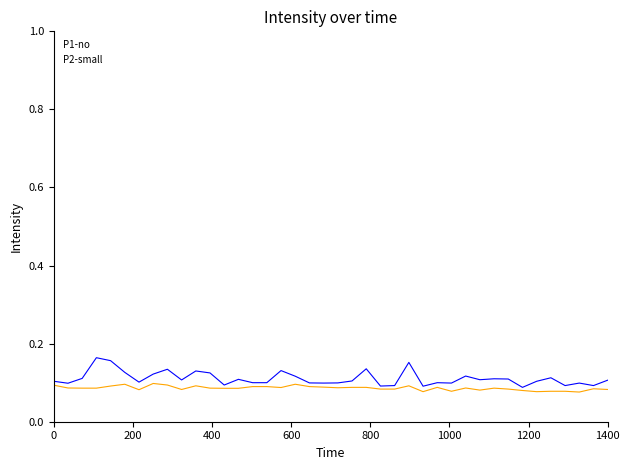

Does the chart have visible grid lines?

No